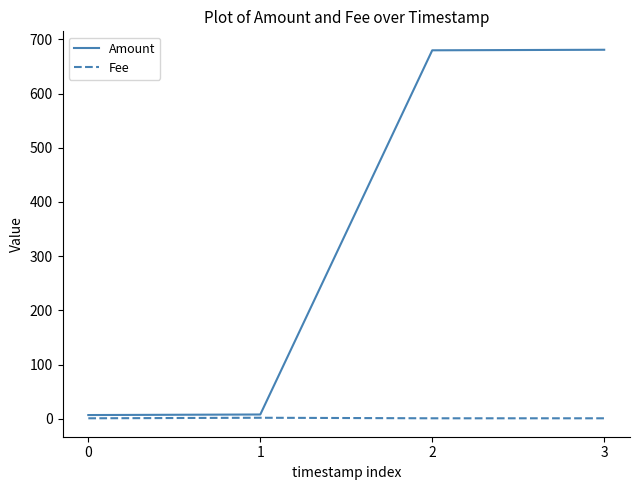

How many lines are shown in the chart?

2